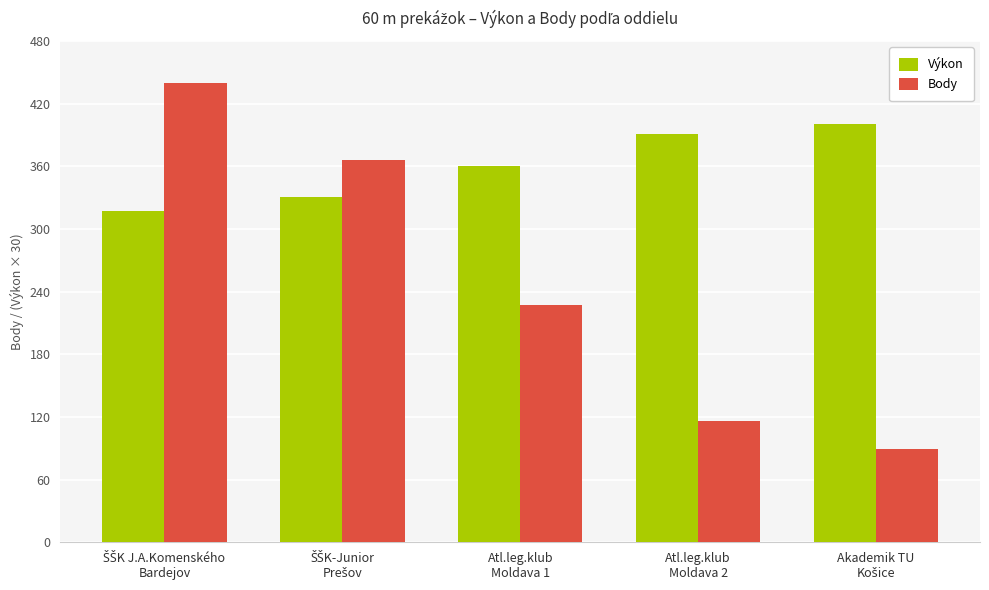

What is the minimum value for Výkon?

316.8